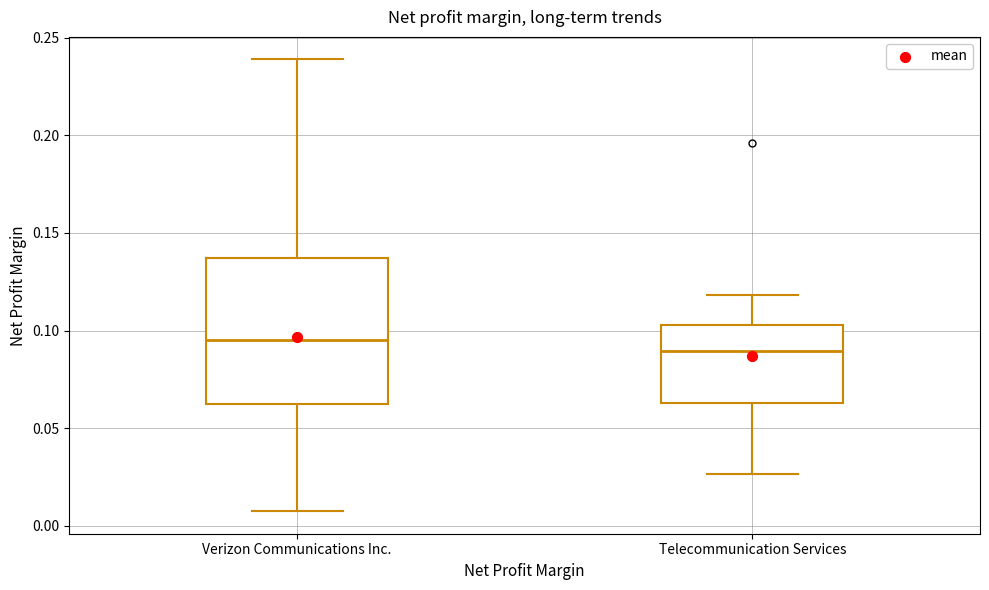

Which box has the lowest median line?

Telecommunication Services